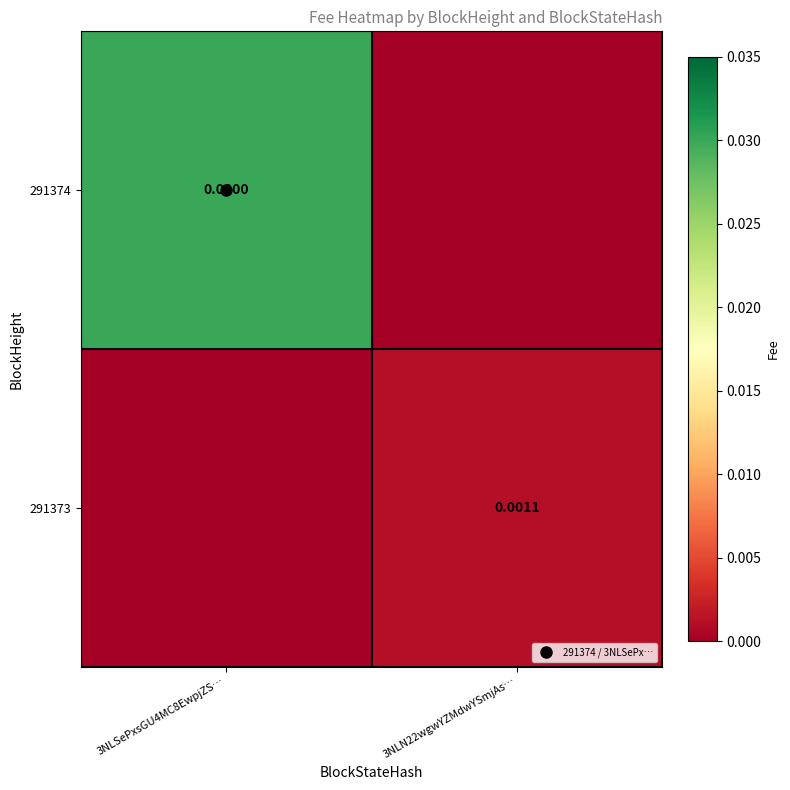

How many distinct data groups are displayed?

2